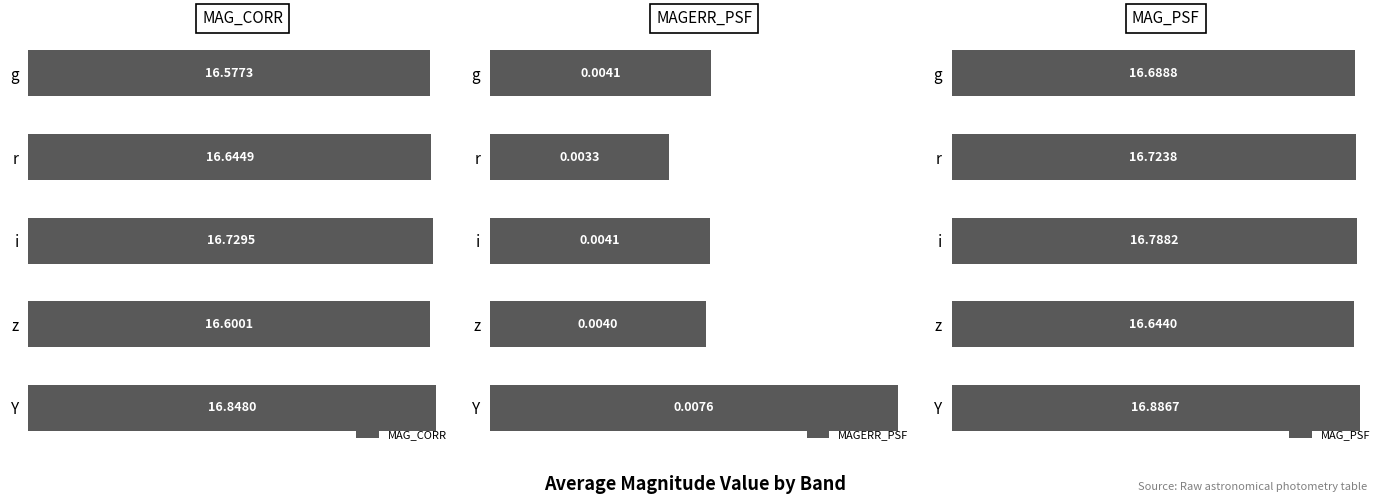

What is the value of the MAG_PSF bar at the 3rd from the left?

16.8